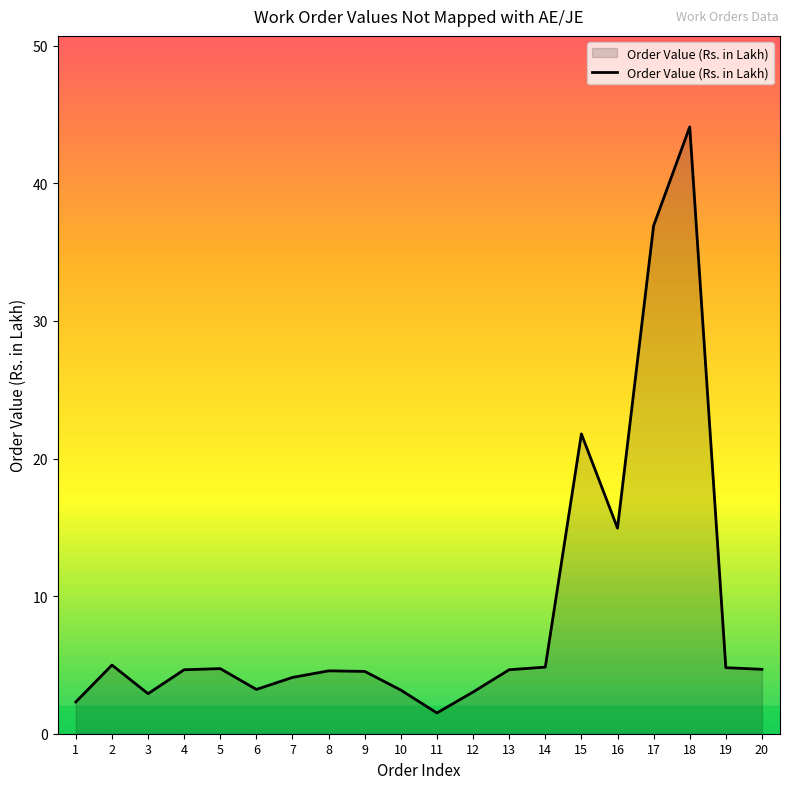

Is it true that the value at 3 is 2.9?

True